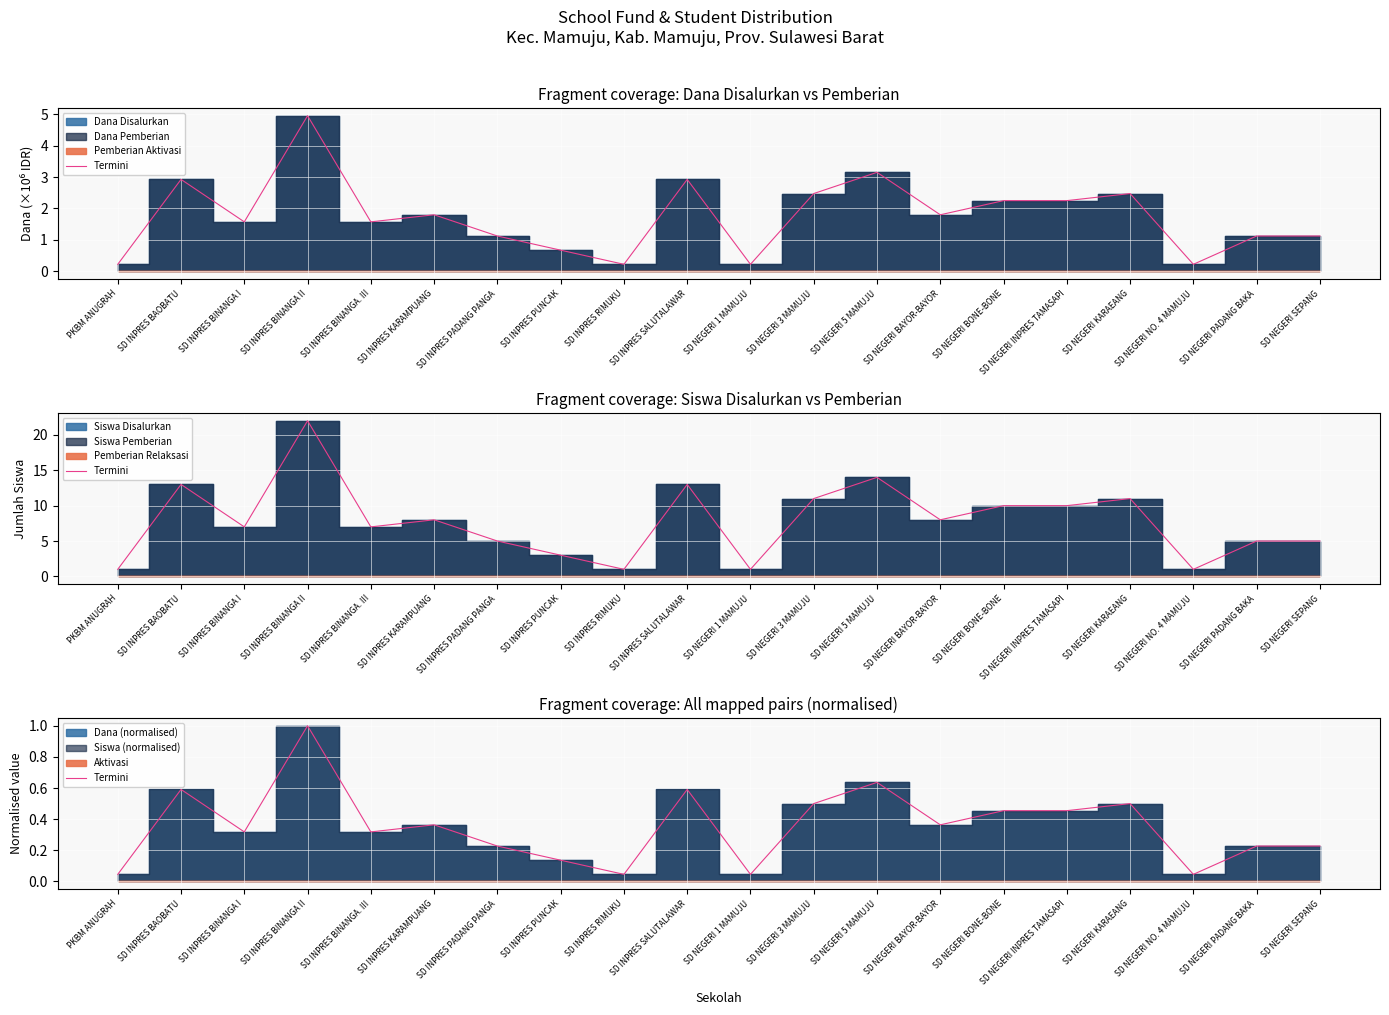

What is the average value?

0.4